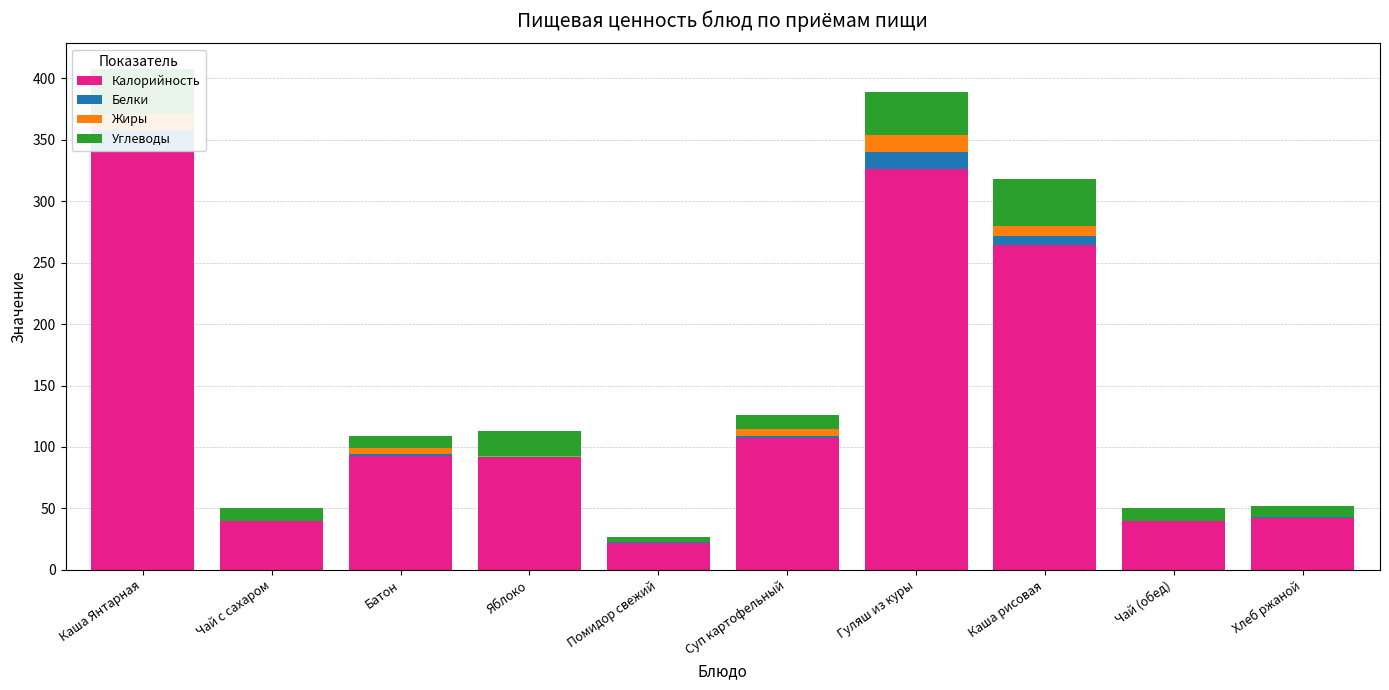

What is the difference between the Белки values at Гуляш из куры and Каша рисовая?

6